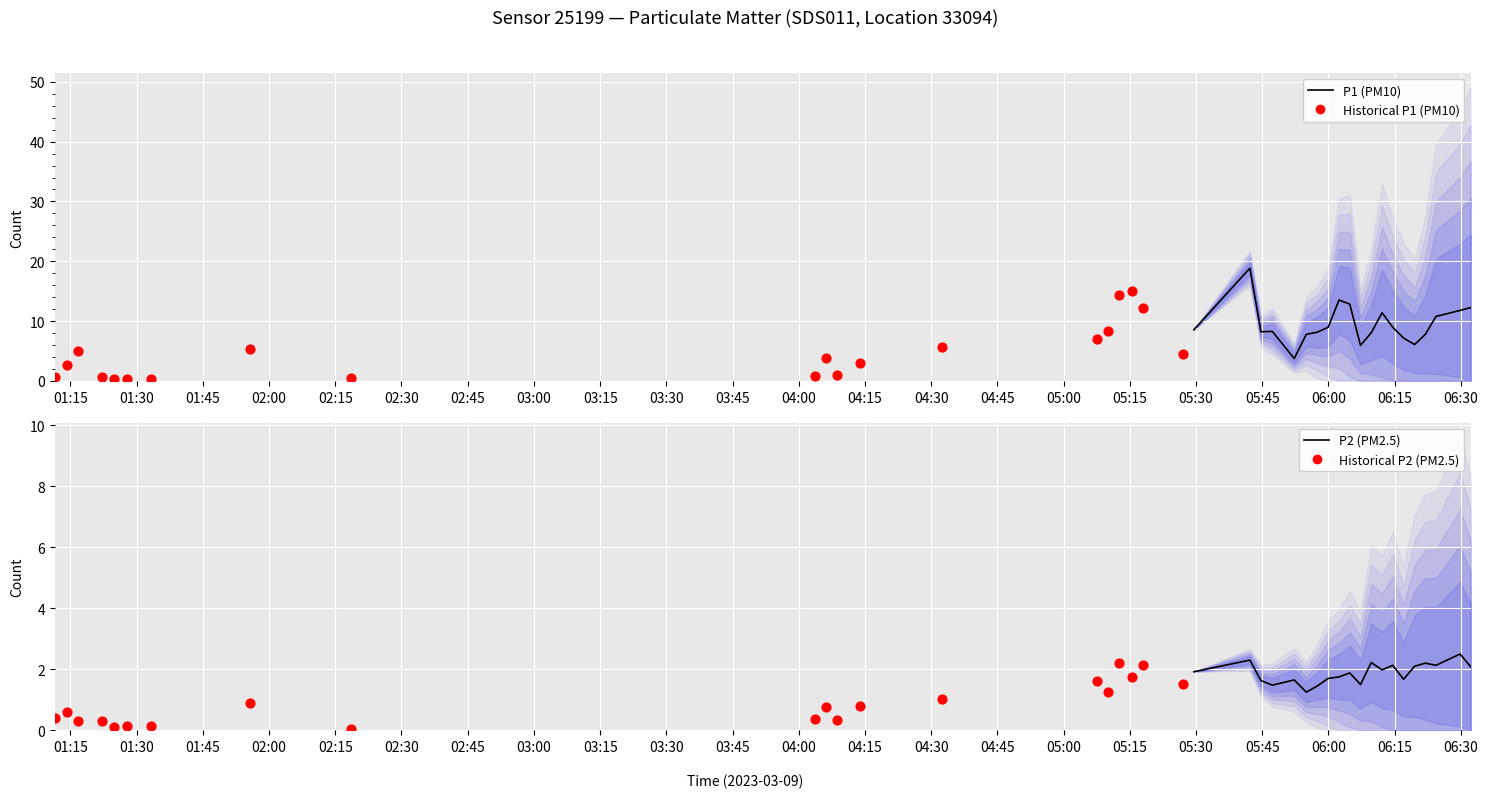

Which series has the largest total across all categories?

P1 (PM10)